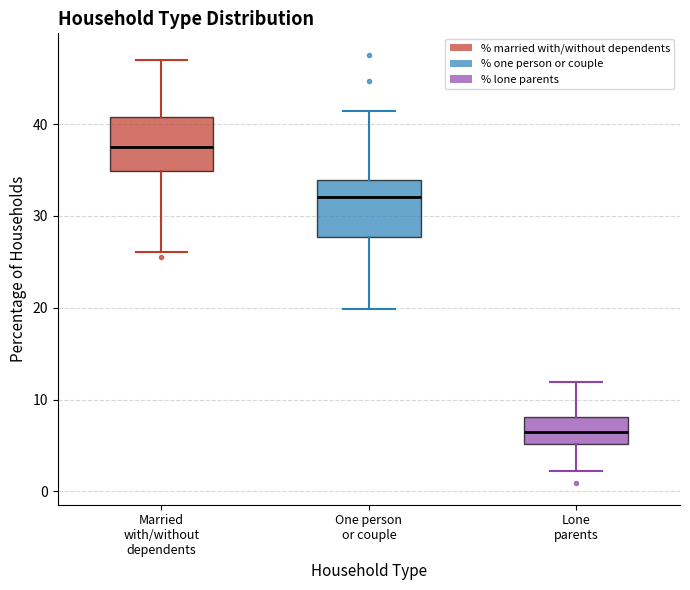

Which box's median line is the highest?

Married with/without dependents